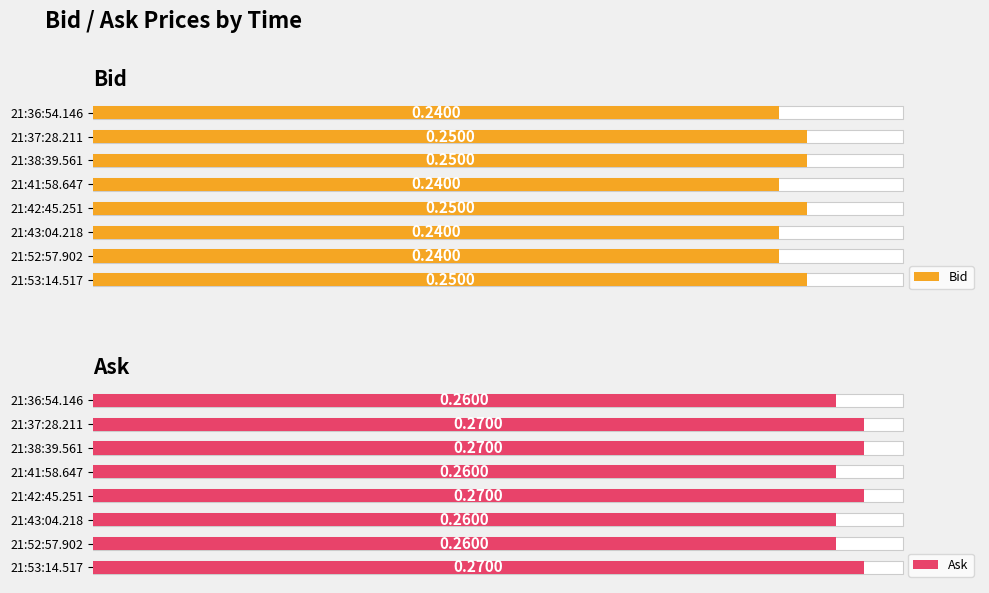

List the series in order of their peak value, lowest first.

Bid, Ask